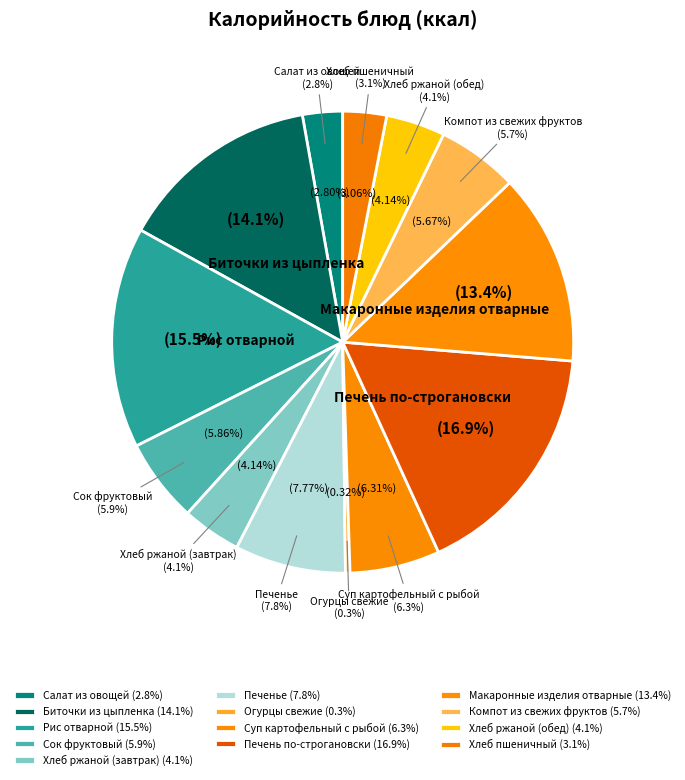

To the nearest percent, what is the difference between the largest and smallest slice percentages?

17%